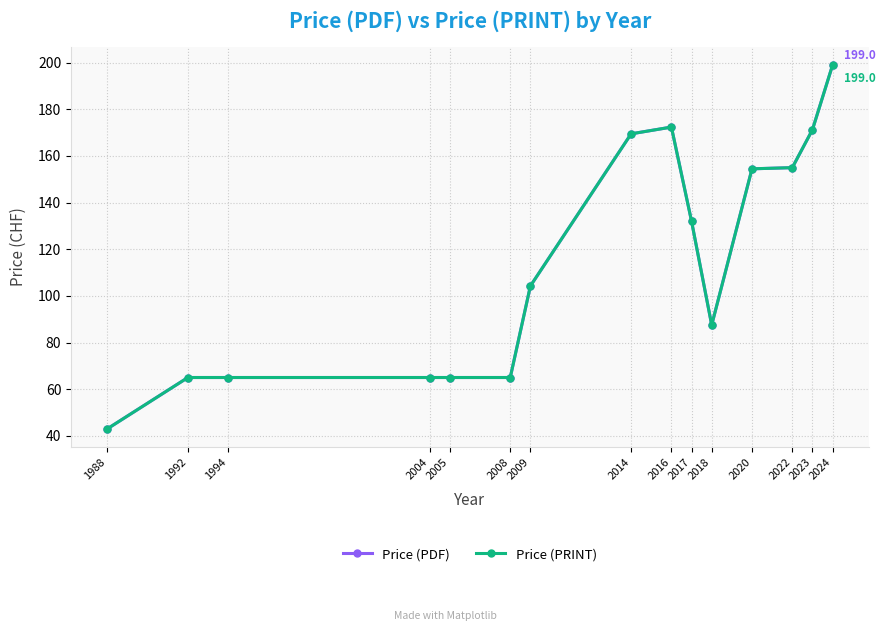

What is the average value of the Price (PRINT) series?

114.2